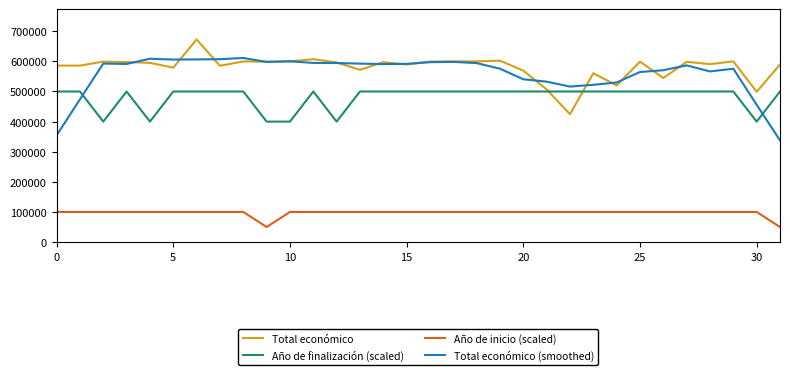

True or false: Total económico (smoothed) and Año de inicio (scaled) cross at least once.

False